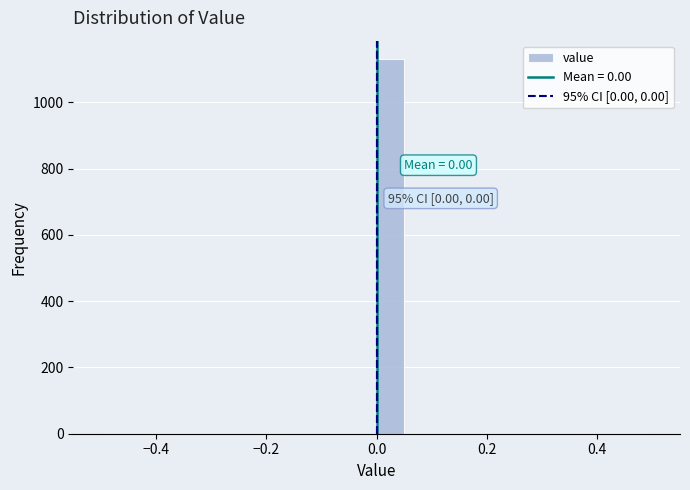

Around what value on the x-axis is the tallest bar? Give the approximate position of its centre, as read against the axis.

0.02